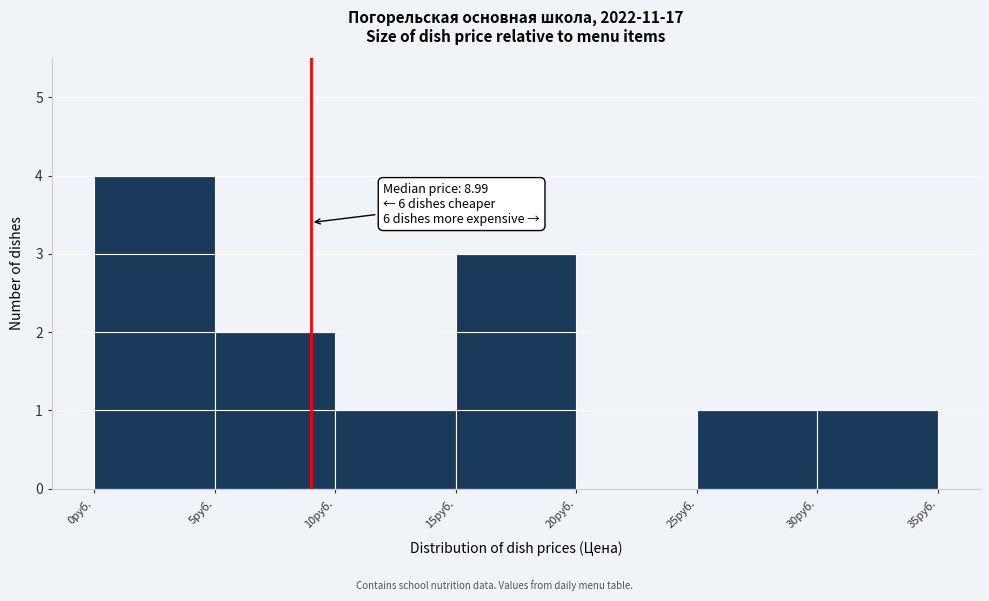

Over which range of the x-axis is the bar tallest?

0 to 5